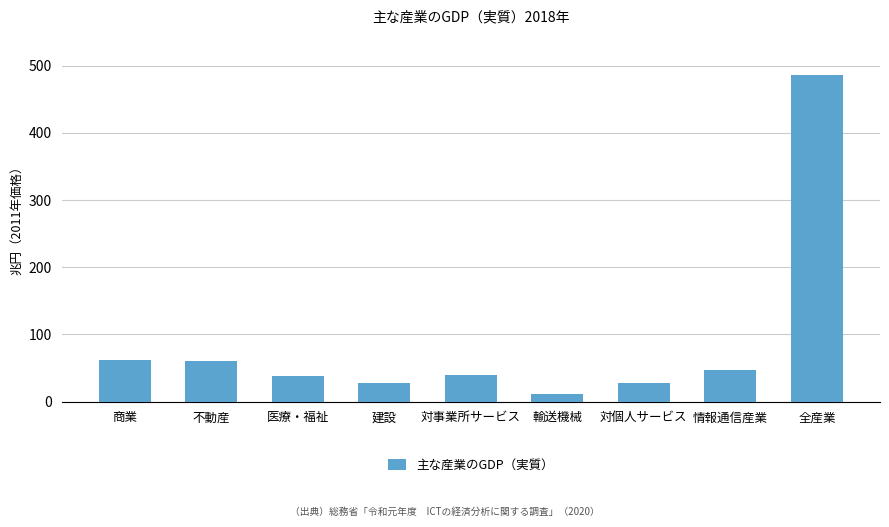

Are the bars grouped side by side (vs. stacked)?

No